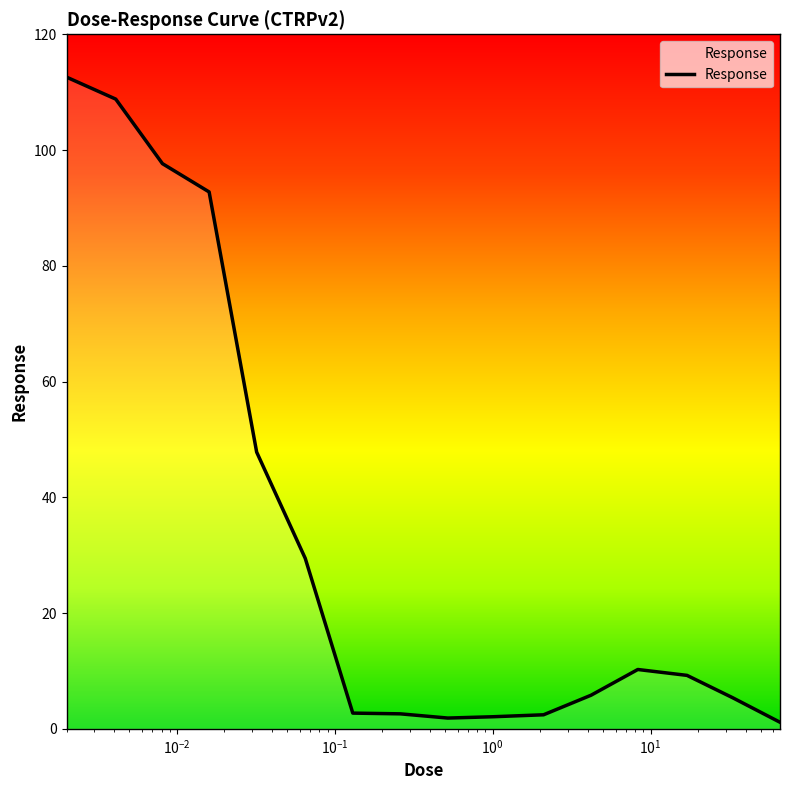

How many lines are shown in the chart?

1